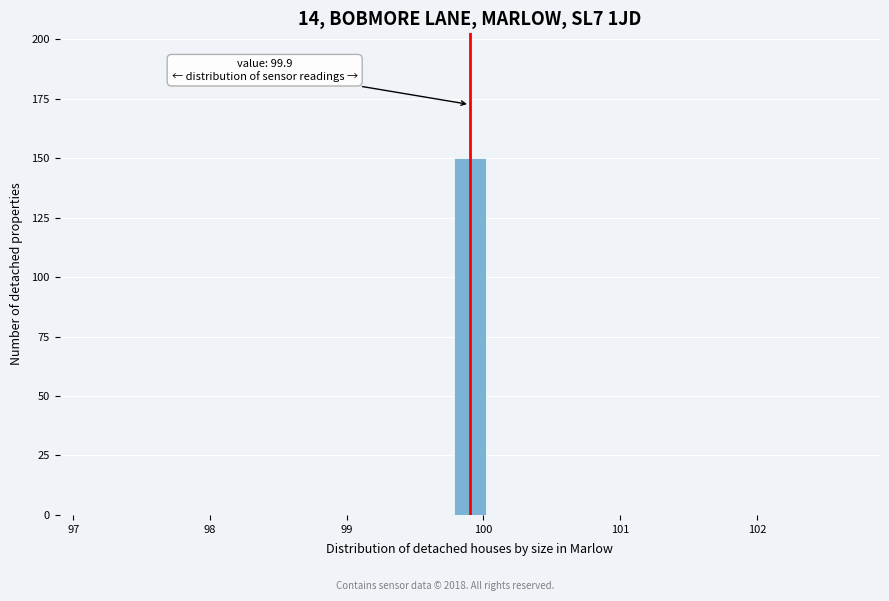

Read against the x-axis, roughly where is the centre of the tallest bar?

99.9